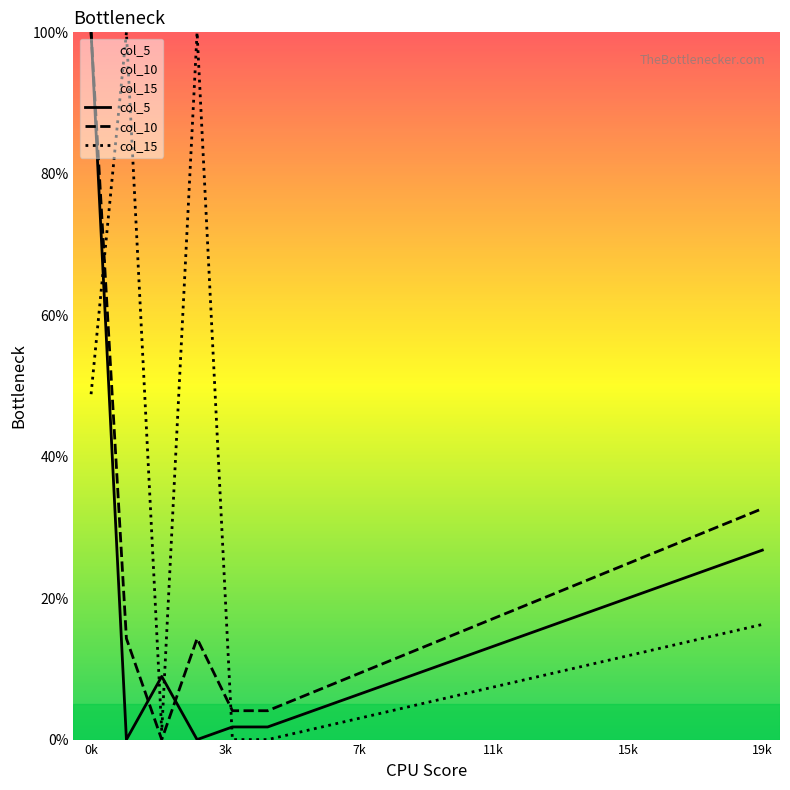

How many times do col_10 and col_5 cross each other?

2